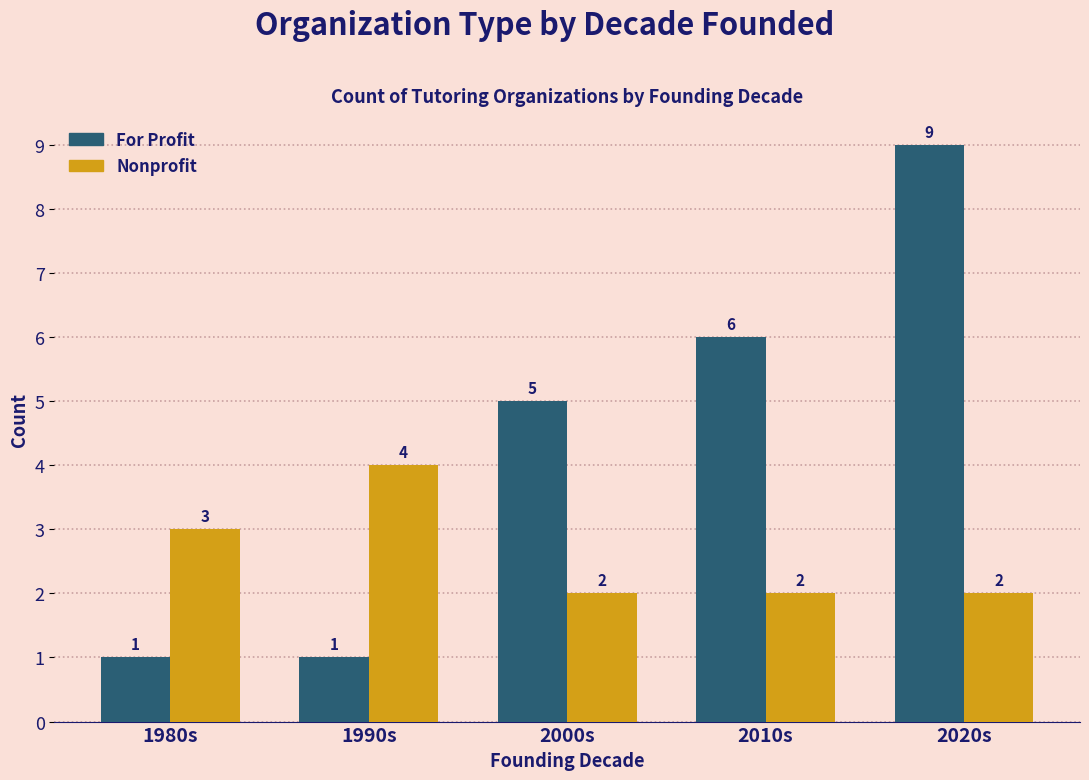

What is the maximum value shown in the chart?

9